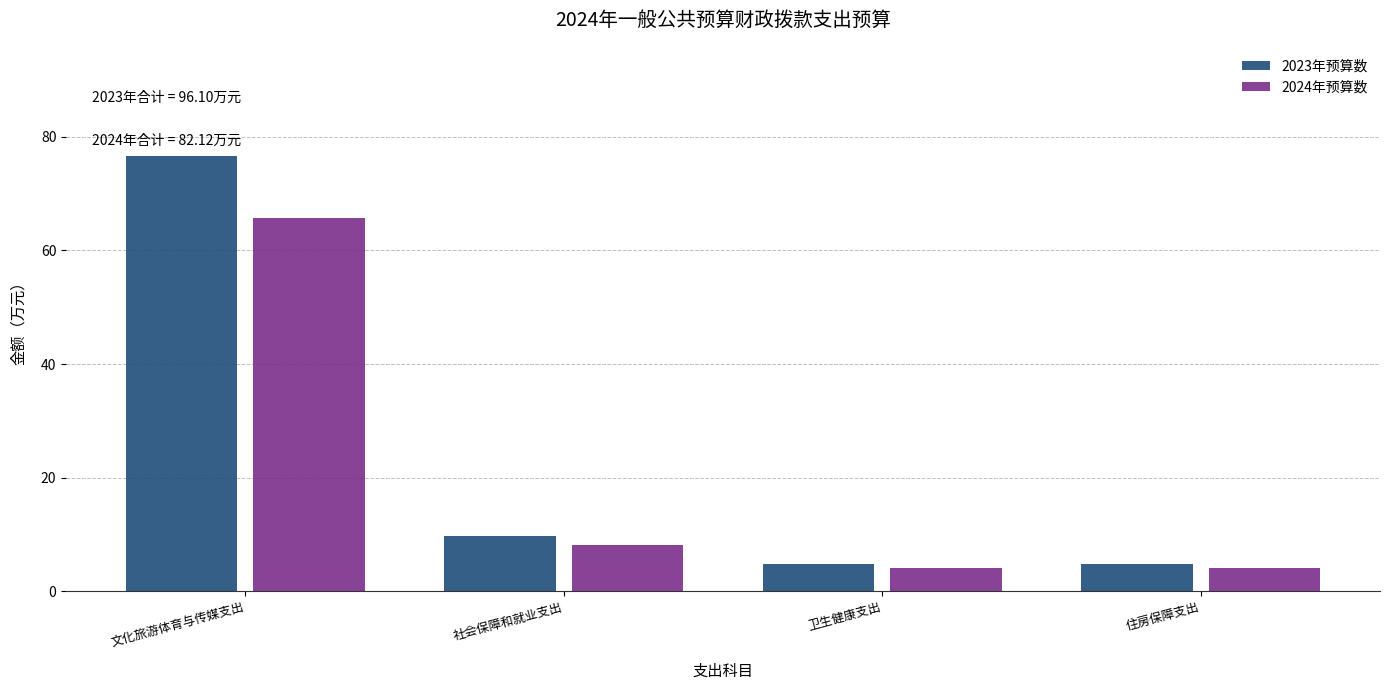

At which category is the sum across all series the highest?

文化旅游体育与传媒支出